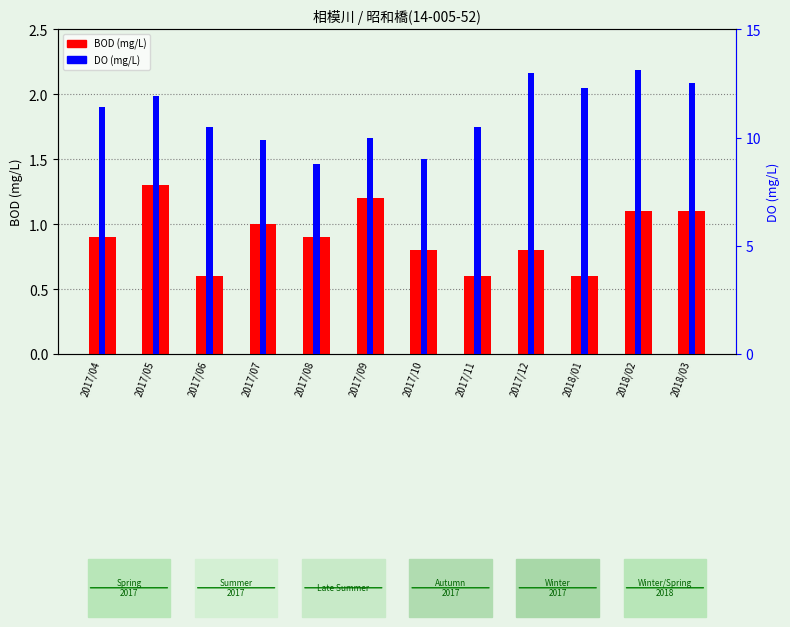

True or false: BOD (mg/L) has a value of 0.3 at 2017/09.

False